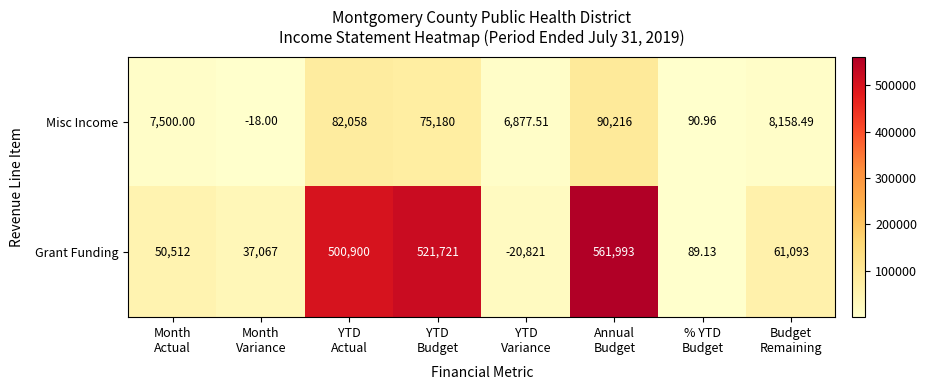

List the series in order of their peak value, highest first.

Grant Funding, Misc Income